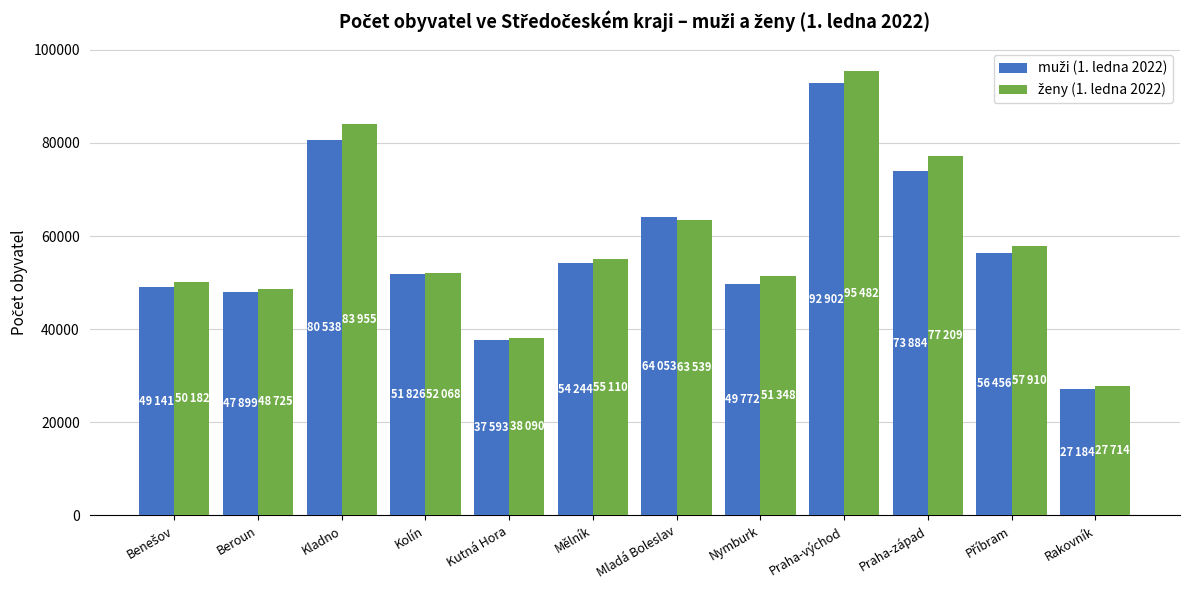

What is the total value across all series at Kutná Hora?

75683